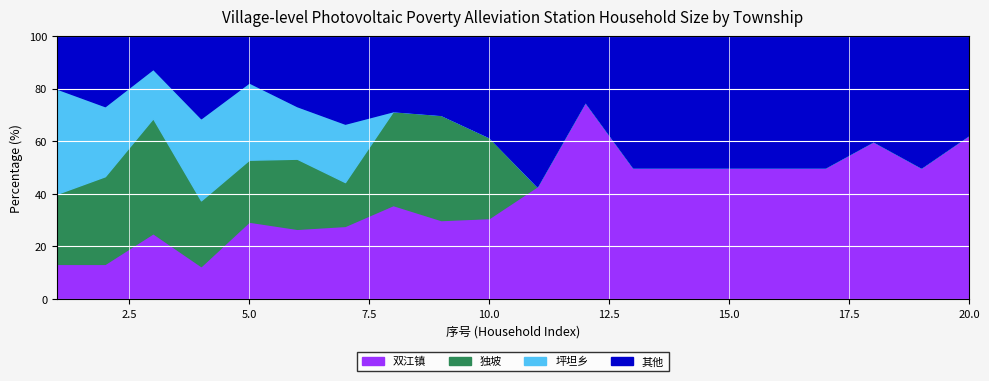

True or false: 其他 has a value of 2 at 5.

False